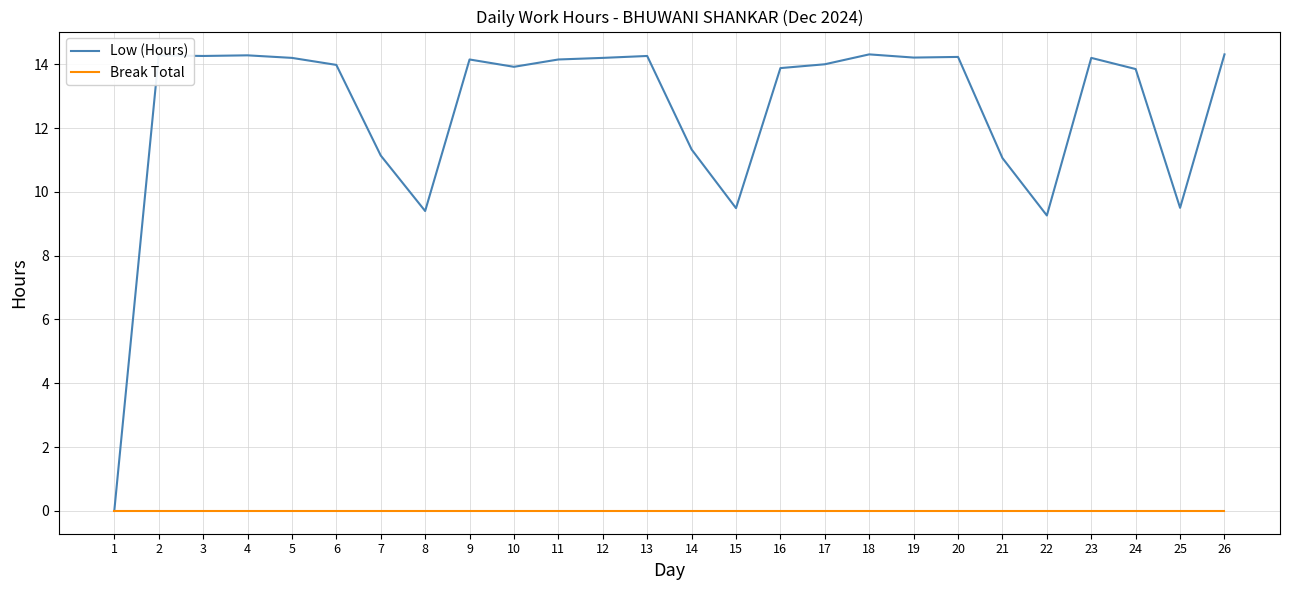

Does the chart have visible grid lines?

Yes